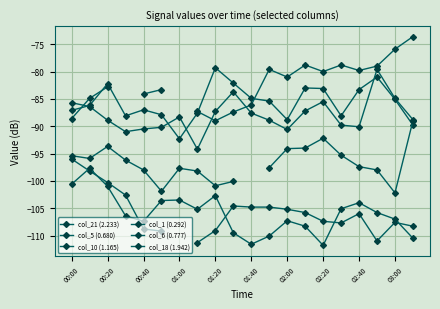

Is this an area chart (filled region under the line)?

No